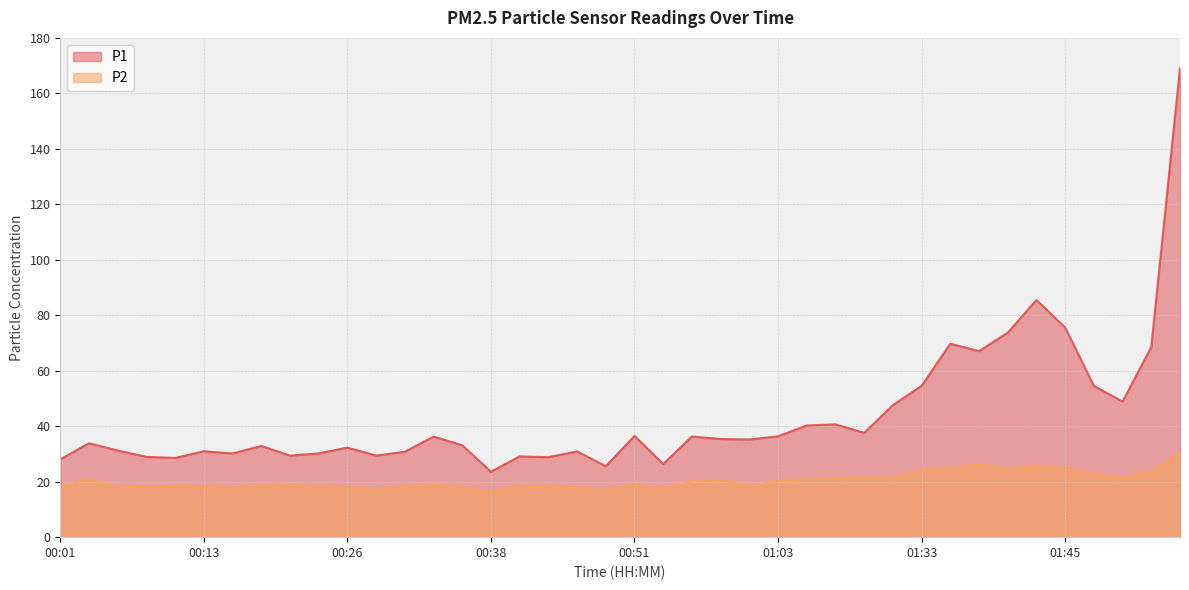

The P1 series shows 13.9 at 00:13. True or false?

False